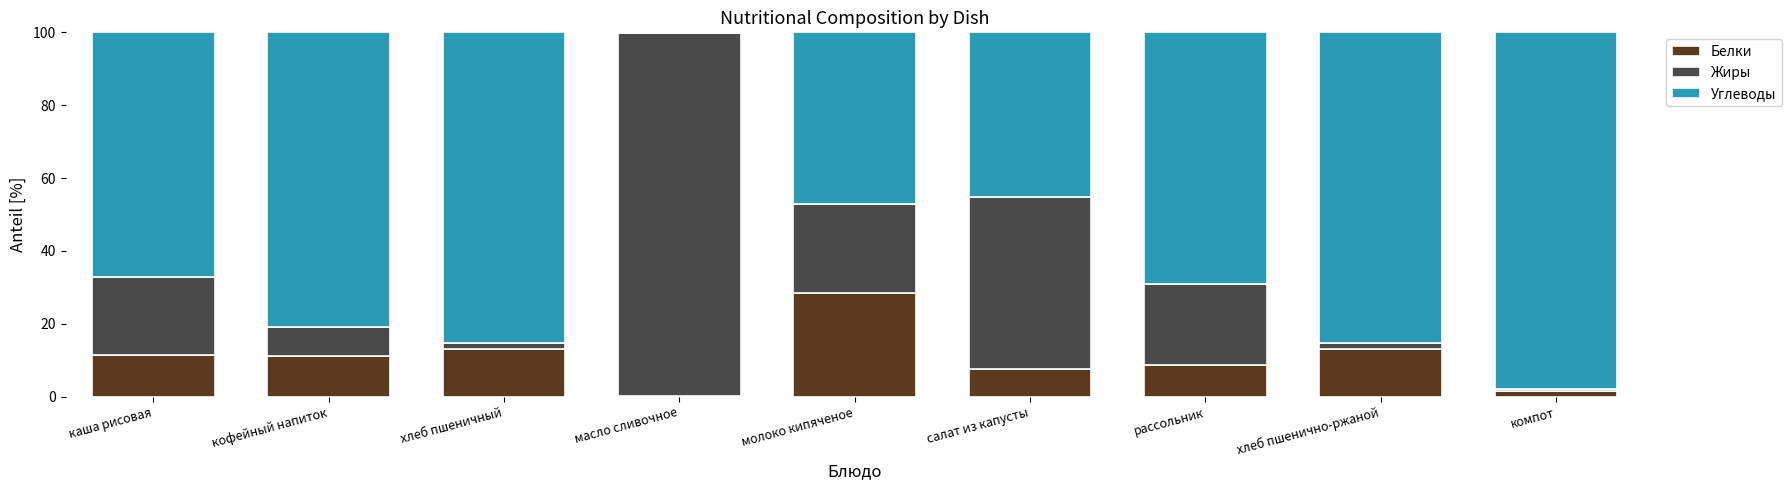

How many data points in Белки are above 11?

5